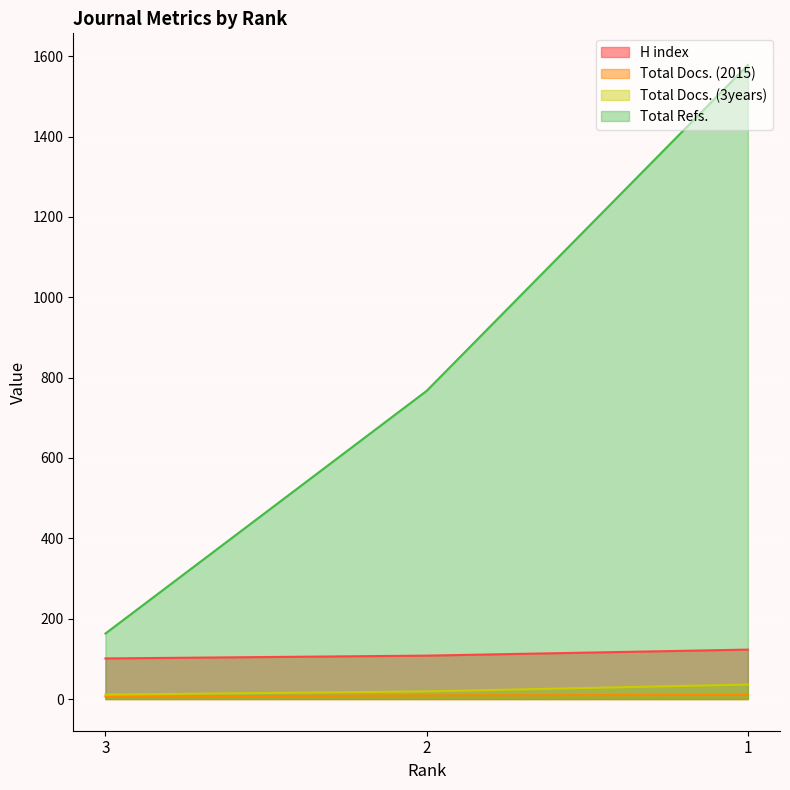

At which category is the sum across all series the highest?

1